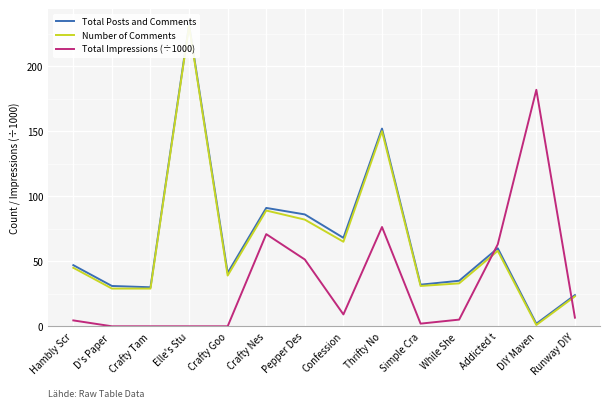

True or false: Total Posts and Comments and Number of Comments cross at least once.

False